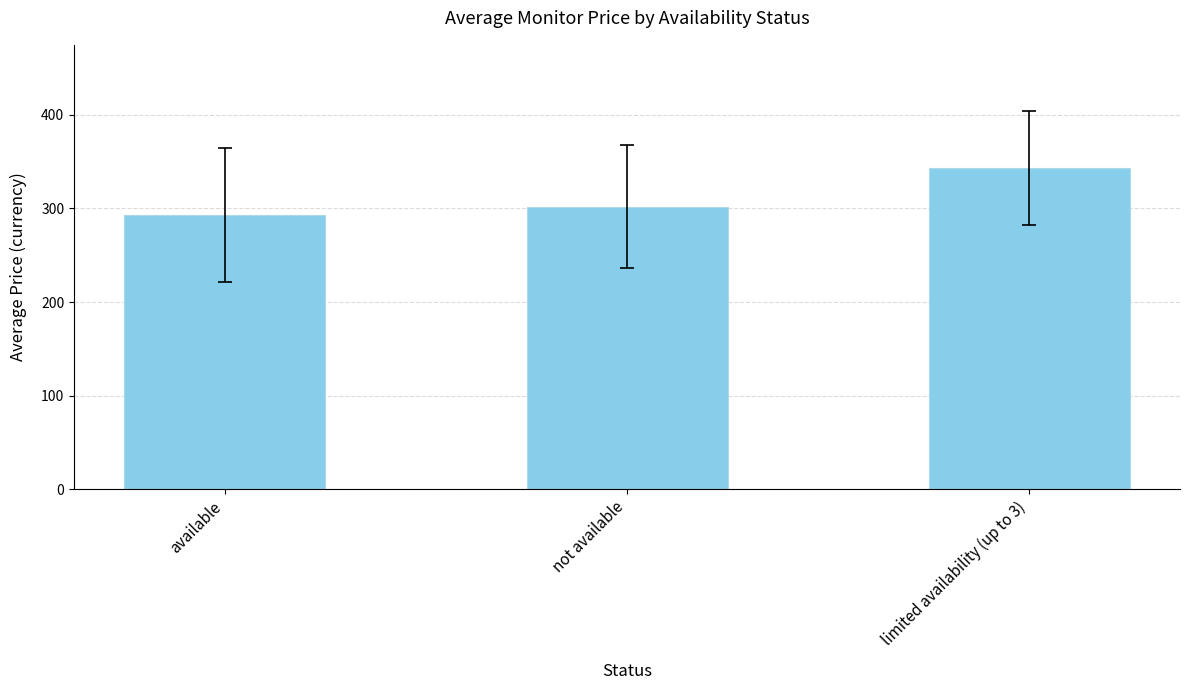

Approximately how many times larger is the value at not available compared to limited availability (up to 3)?

0.9